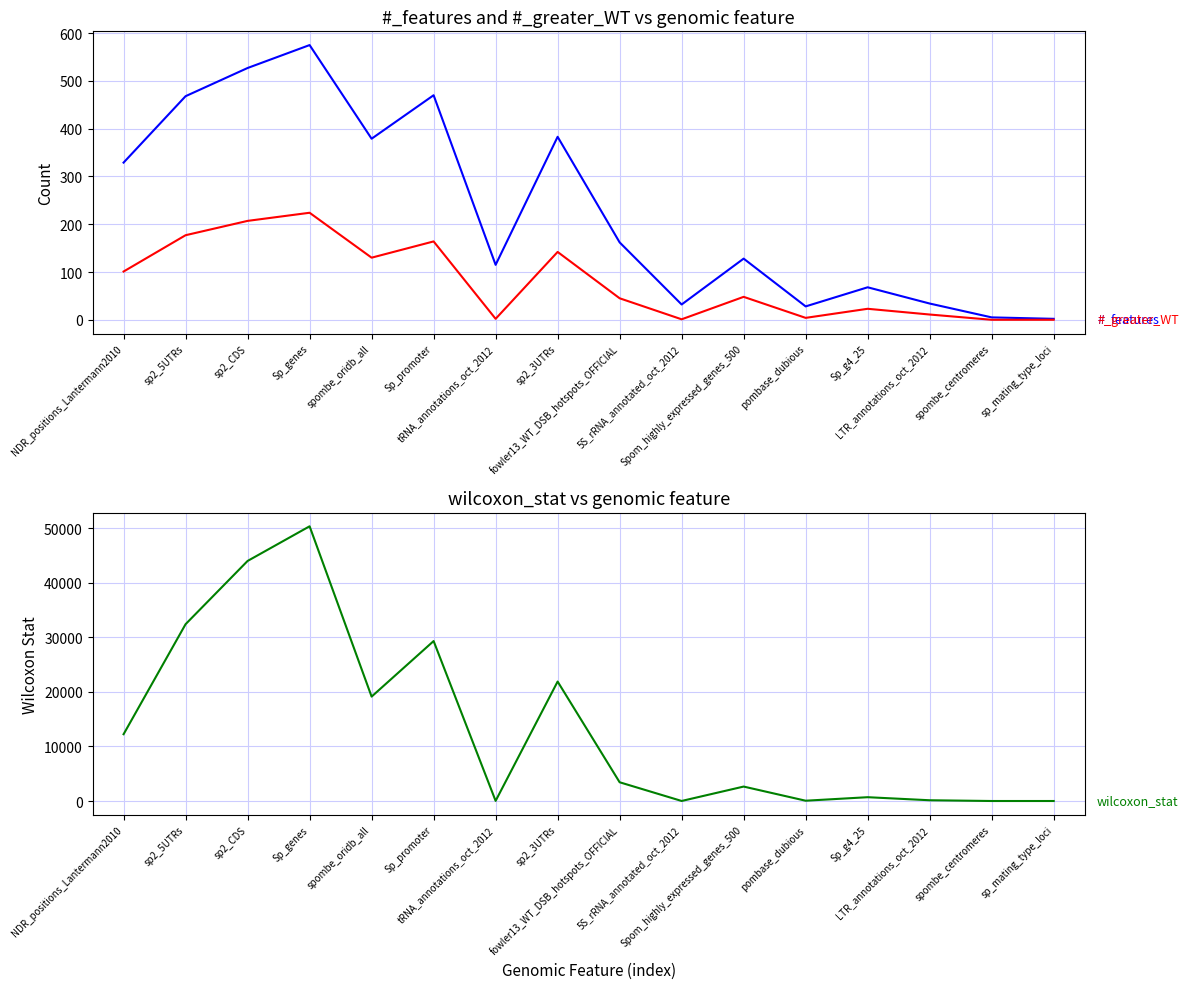

True or false: #_features and #_greater_WT cross at least once.

False